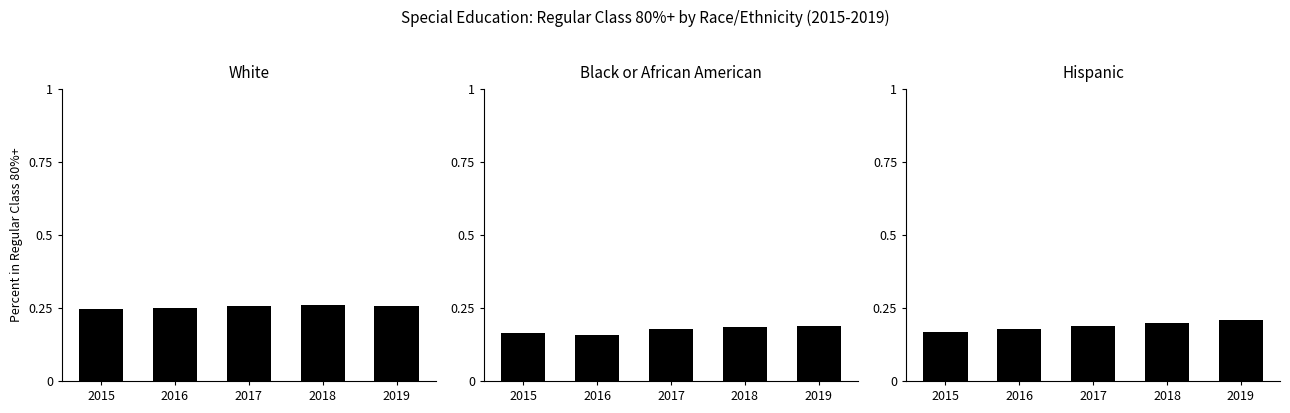

At which label does White reach its peak?

2018